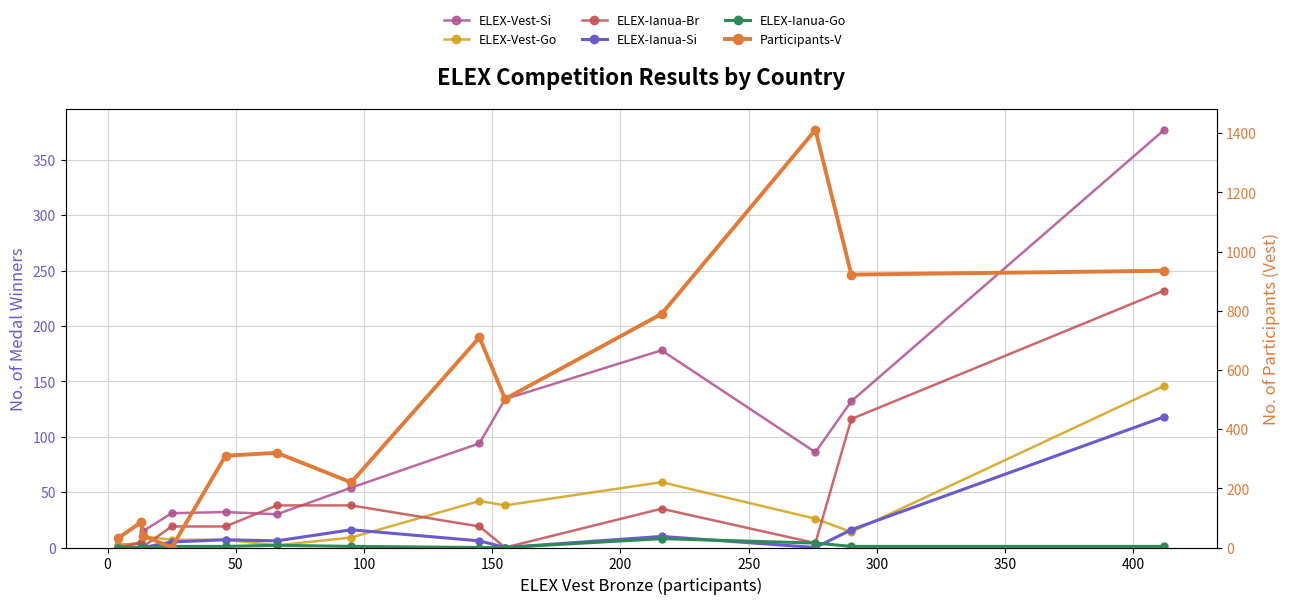

True or false: ELEX-Ianua-Si and ELEX-Vest-Si cross at least once.

False